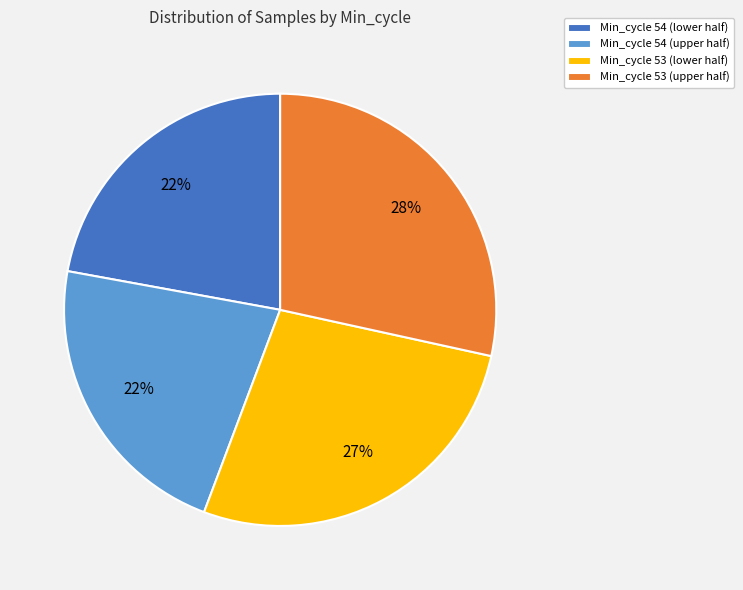

What is the ratio of the value at Min_cycle 54 (upper half) to the value at Min_cycle 53 (upper half)?

0.8